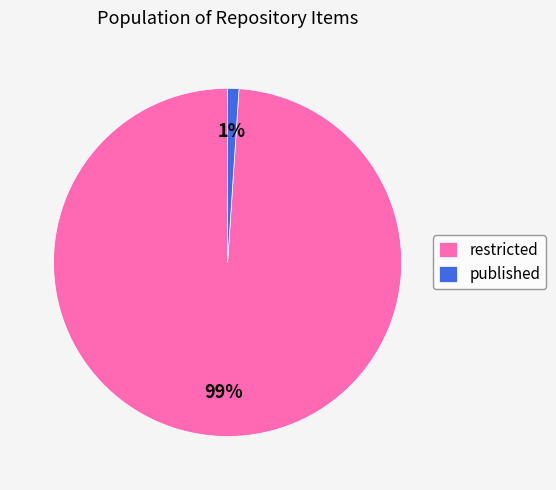

To the nearest percent, what is the difference between the published and restricted slice percentages?

98%